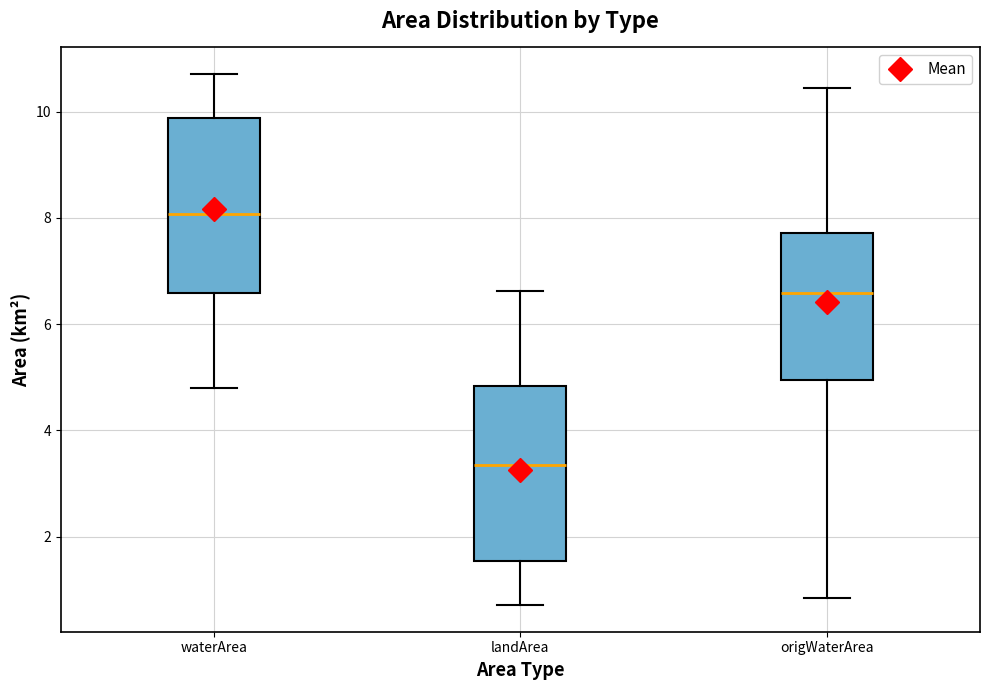

Which box has the highest median line?

waterArea